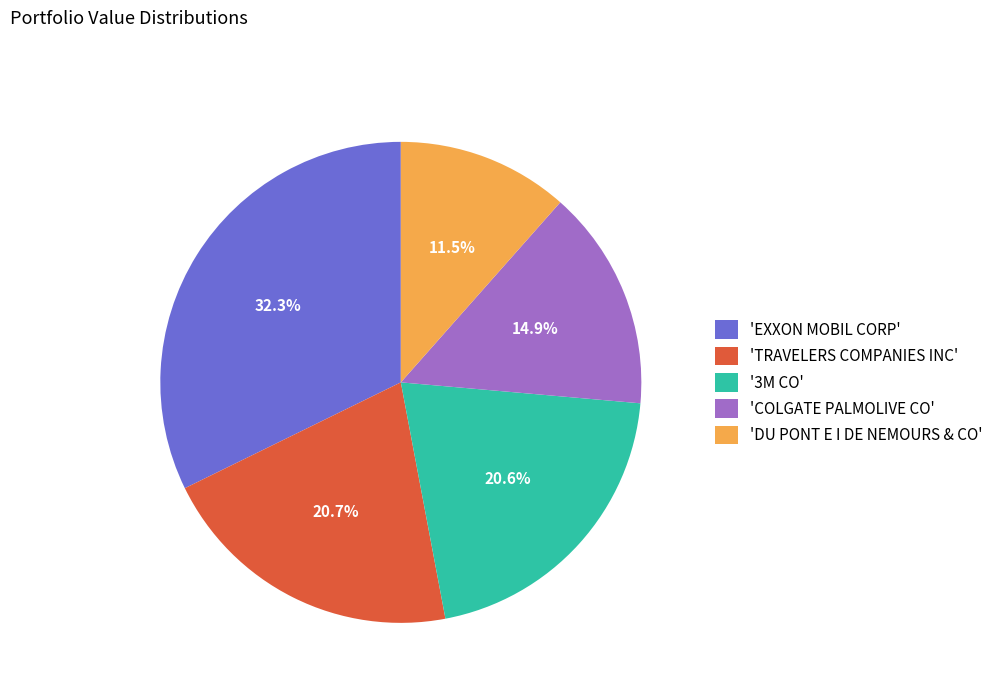

How many segments does this pie chart have?

5